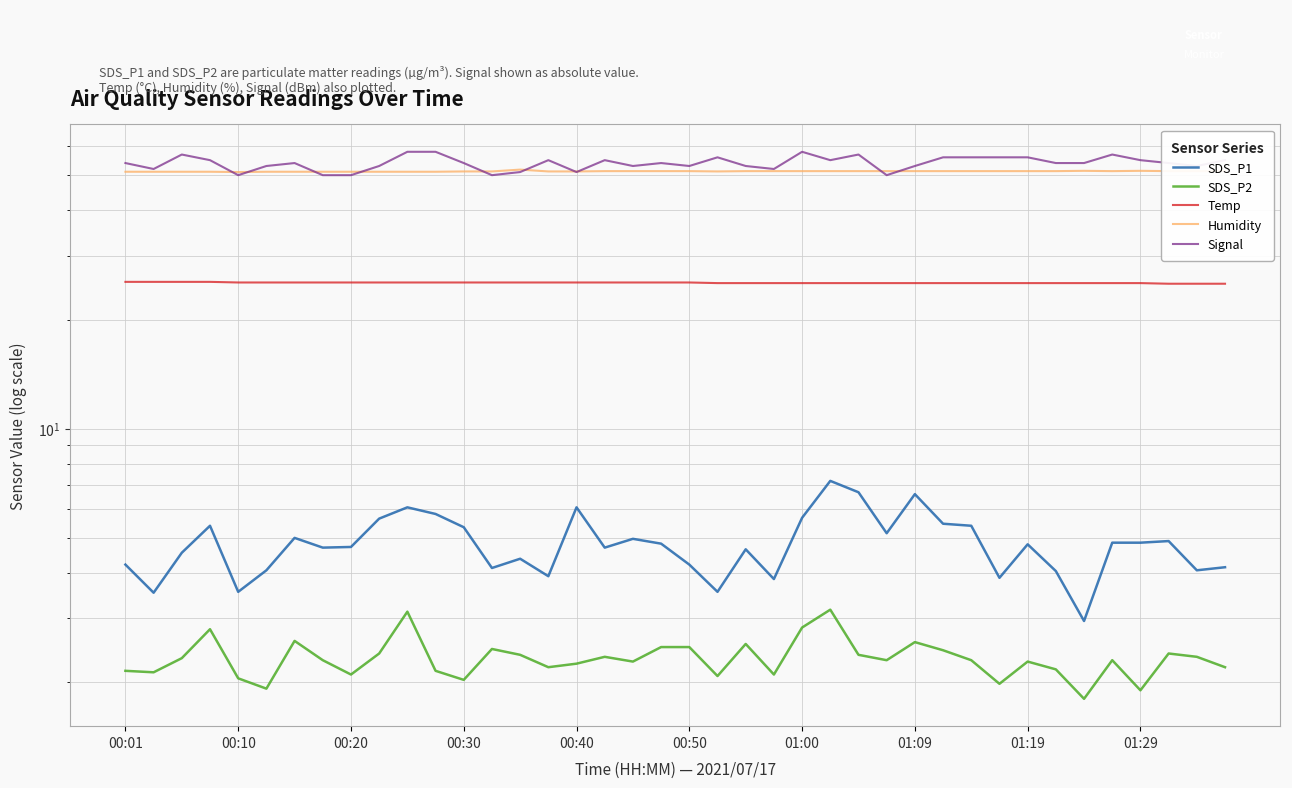

Reading left to right, extract all data points from this chart.

SDS_P1: 4.2	3.5	4.5	5.4	3.5	4.1	5.0	4.7	4.7	5.7	6.1	5.8	5.3	4.1	4.4	3.9	6.1	4.7	5.0	4.8	4.2	3.5	4.7	3.9	5.7	7.2	6.7	5.2	6.6	5.5	5.4	3.9	4.8	4.0	3.0	4.8	4.8	4.9	4.1	4.2
SDS_P2: 2.1	2.1	2.3	2.8	2.0	1.9	2.6	2.3	2.1	2.4	3.1	2.1	2.0	2.5	2.4	2.2	2.2	2.4	2.3	2.5	2.5	2.1	2.5	2.1	2.8	3.2	2.4	2.3	2.6	2.5	2.3	2.0	2.3	2.2	1.8	2.3	1.9	2.4	2.4	2.2
Temp: 25.4	25.4	25.4	25.4	25.3	25.3	25.3	25.3	25.3	25.3	25.3	25.3	25.3	25.3	25.3	25.3	25.3	25.3	25.3	25.3	25.3	25.2	25.2	25.2	25.2	25.2	25.2	25.2	25.2	25.2	25.2	25.2	25.2	25.2	25.2	25.2	25.2	25.1	25.1	25.1
Humidity: 51.1	51.1	51.1	51.1	51.0	51.1	51.1	51.1	51.1	51.1	51.1	51.1	51.2	51.2	51.8	51.2	51.2	51.3	51.3	51.3	51.3	51.2	51.3	51.3	51.3	51.3	51.3	51.3	51.3	51.3	51.3	51.3	51.3	51.3	51.4	51.3	51.4	51.3	51.3	51.3
Signal: 54.0	52.0	57.0	55.0	50.0	53.0	54.0	50.0	50.0	53.0	58.0	58.0	54.0	50.0	51.0	55.0	51.0	55.0	53.0	54.0	53.0	56.0	53.0	52.0	58.0	55.0	57.0	50.0	53.0	56.0	56.0	56.0	56.0	54.0	54.0	57.0	55.0	54.0	53.0	55.0